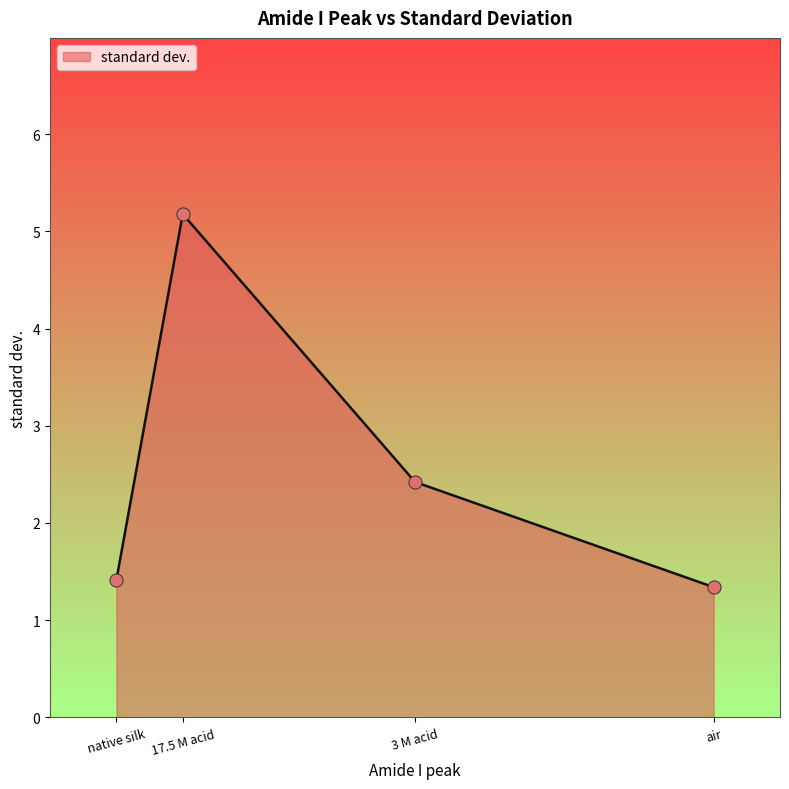

What is the change in value from native silk to air?

-0.1